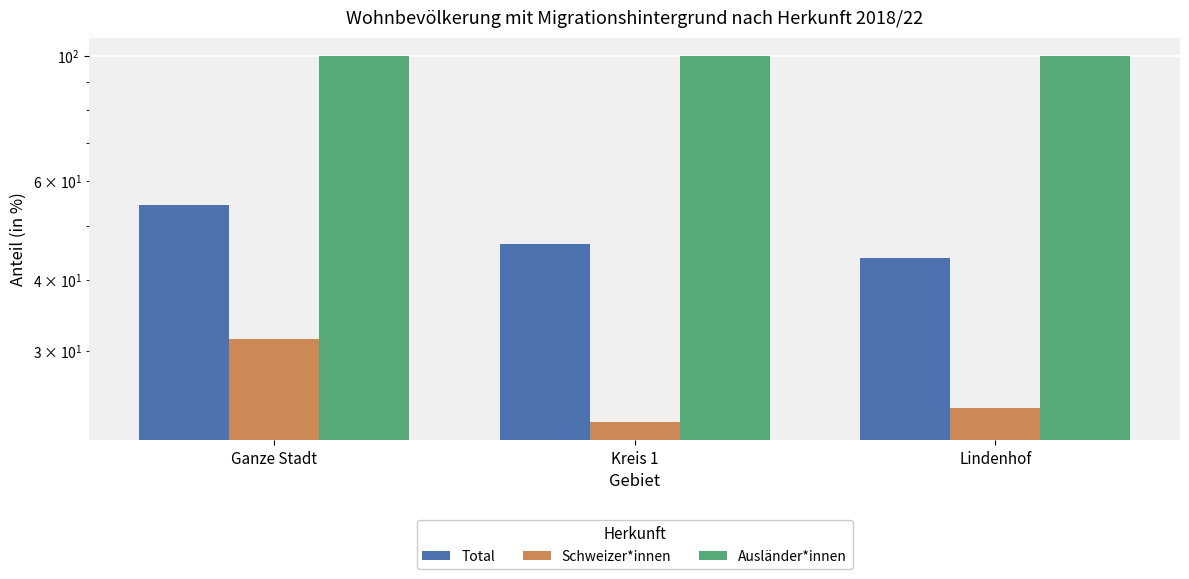

What is the label of the 3rd bar from the right?

Ganze Stadt